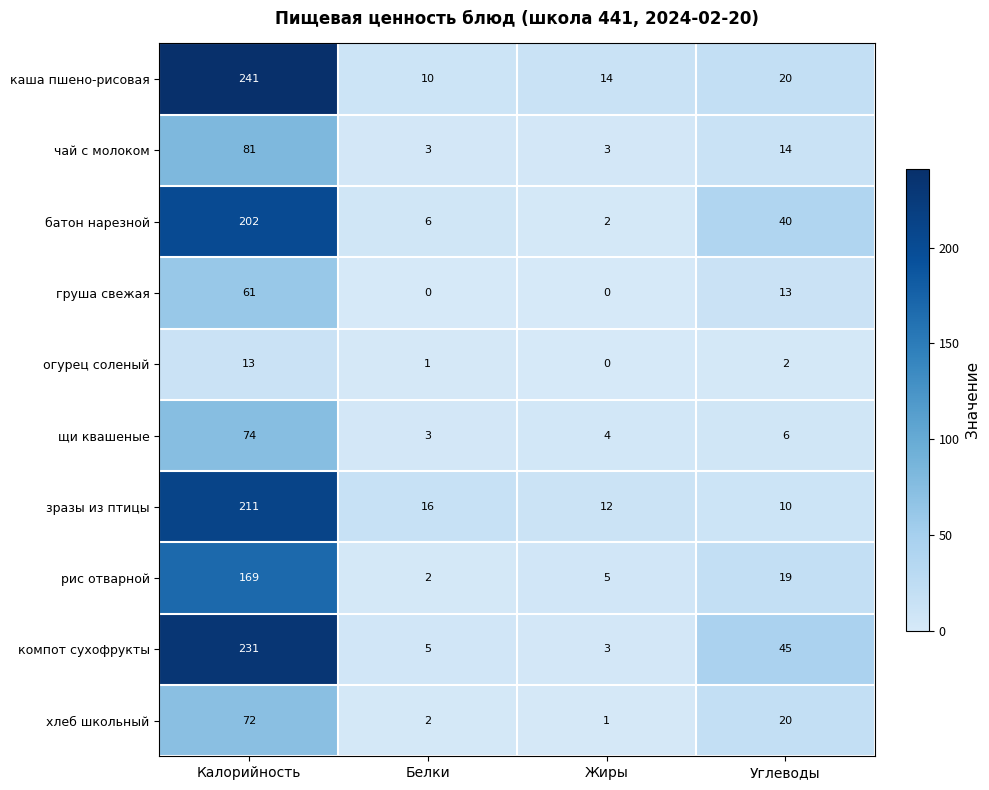

Between Белки and Углеводы, which series saw the biggest shift?

компот сухофрукты